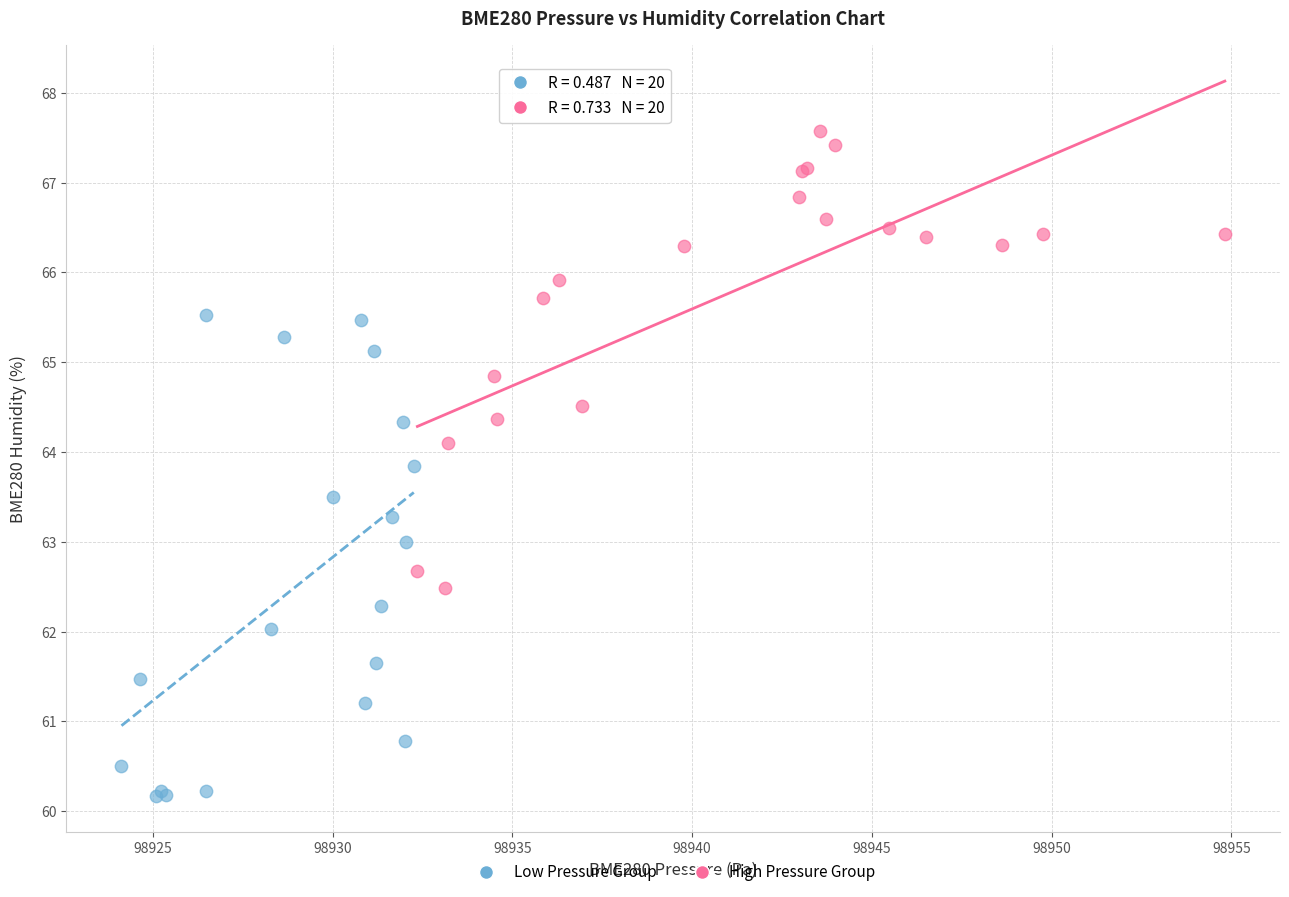

What are all the series names shown in the legend?

Low Pressure Group, High Pressure Group